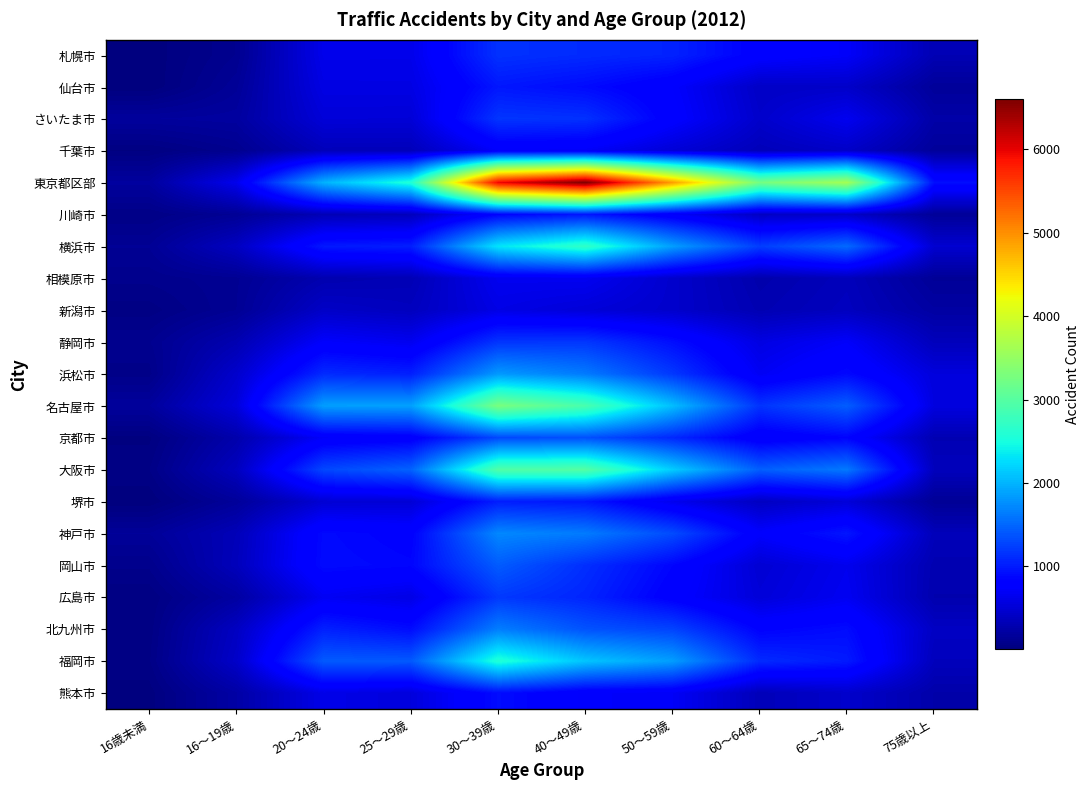

Between 75歳以上 and 25～29歳, which is larger?

25～29歳